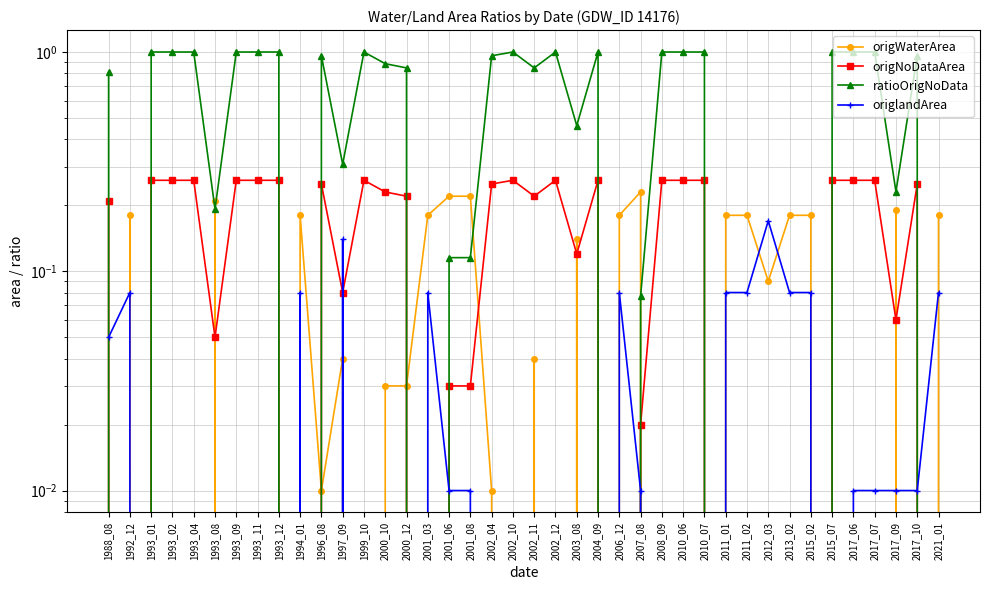

What is the difference between the second highest and minimum values in the ratioOrigNoData series?

1.0